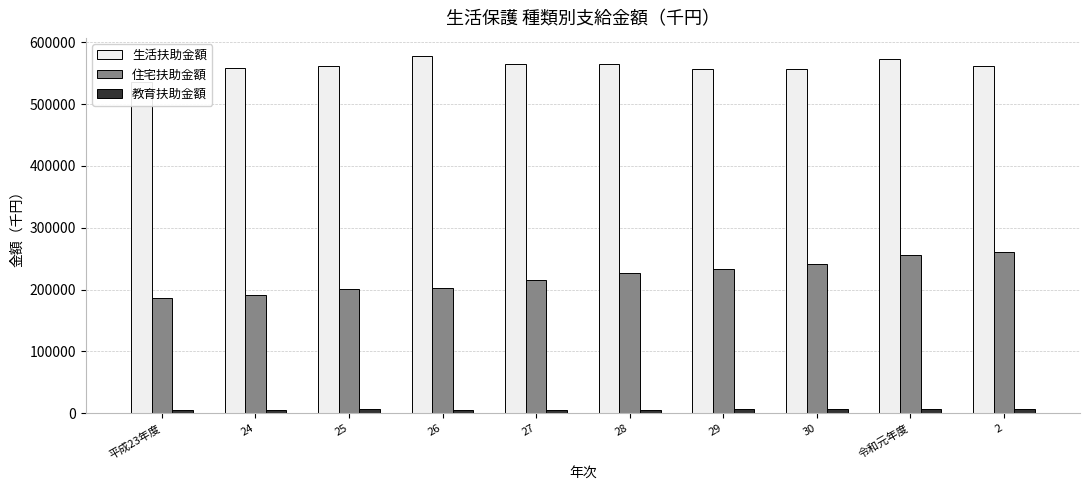

What is the average value of the 生活扶助金額 series?

561226